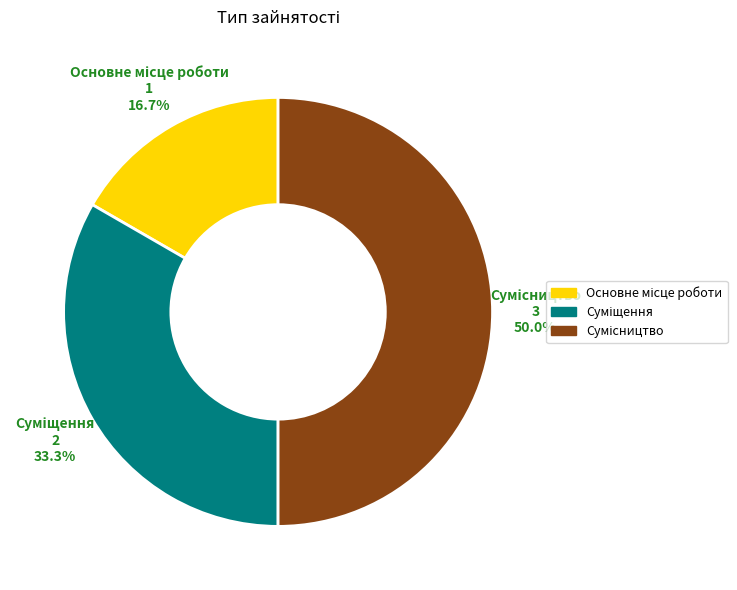

Count the number of slices in the pie.

3